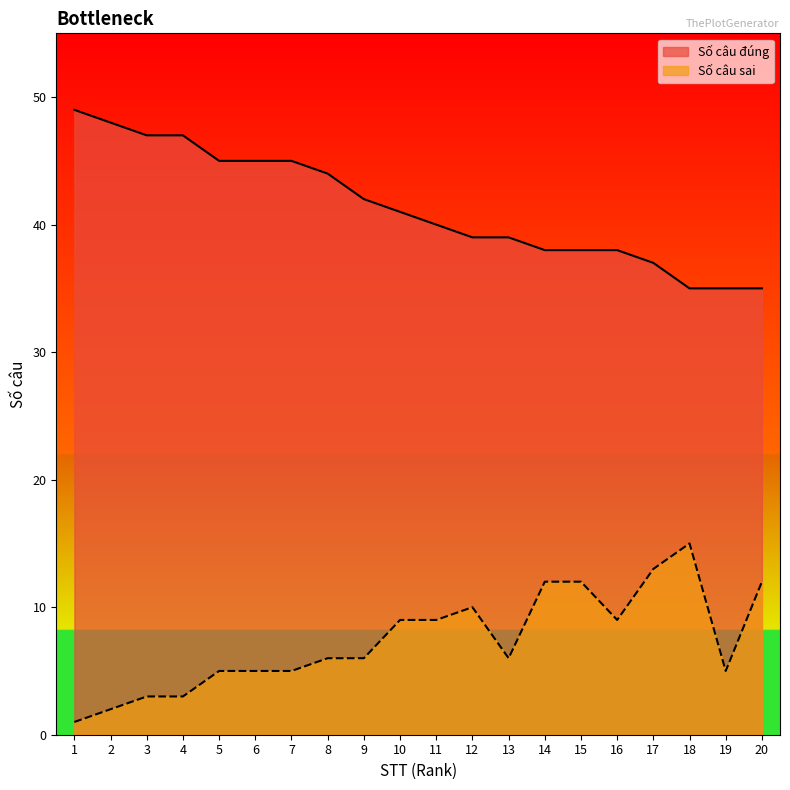

Is it true that Số câu đúng equals 48 at 2?

True